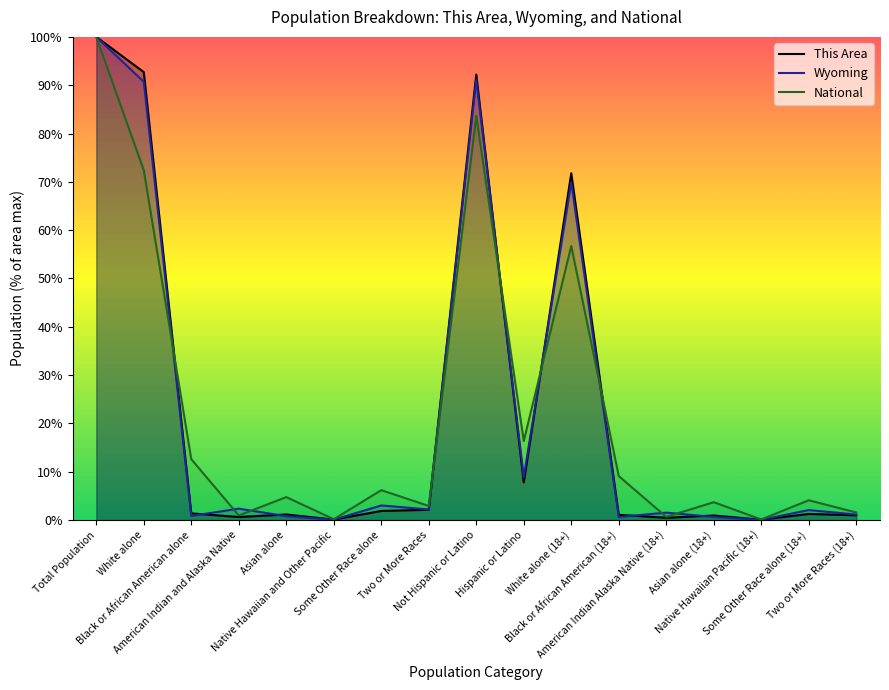

Which category has the lowest value across all series?

Native Hawaiian Pacific (18+)